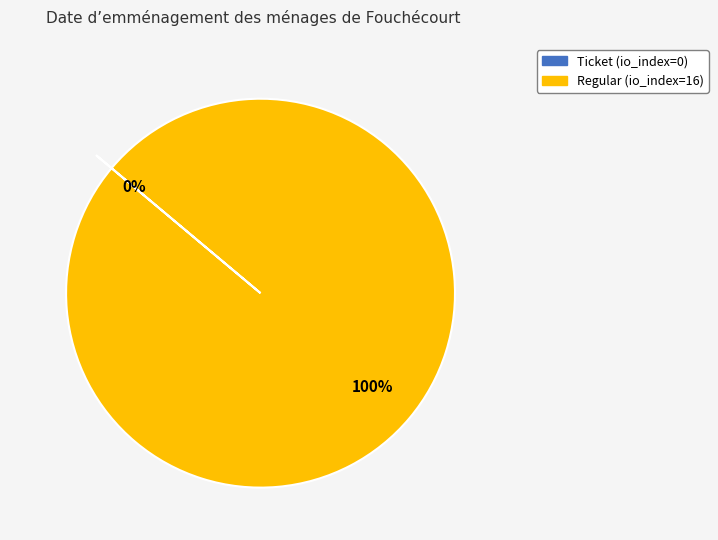

True or false: Regular accounts for 100% of the total.

True